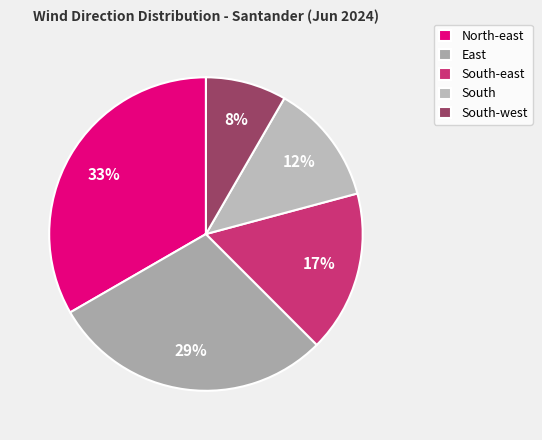

How much of the chart is everything except South-west?

91.7%